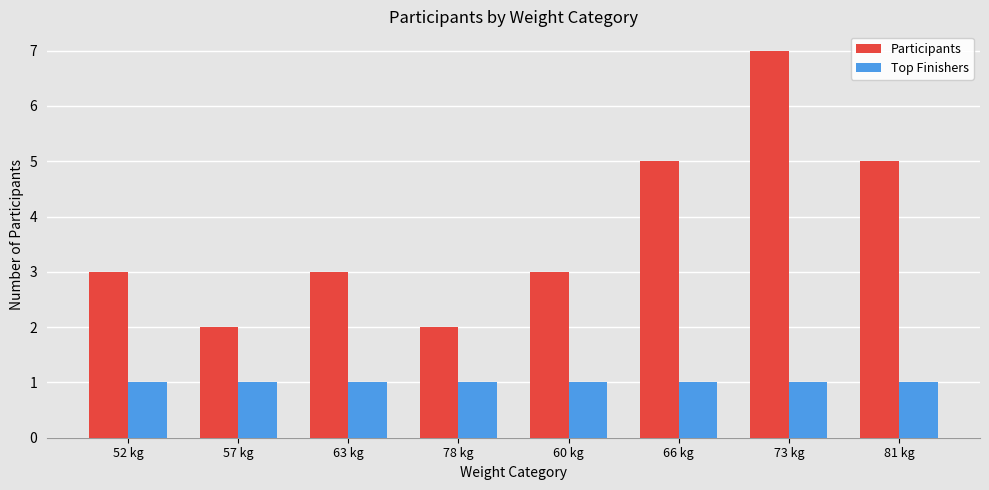

What is the label of the 7th bar from the left?

73 kg